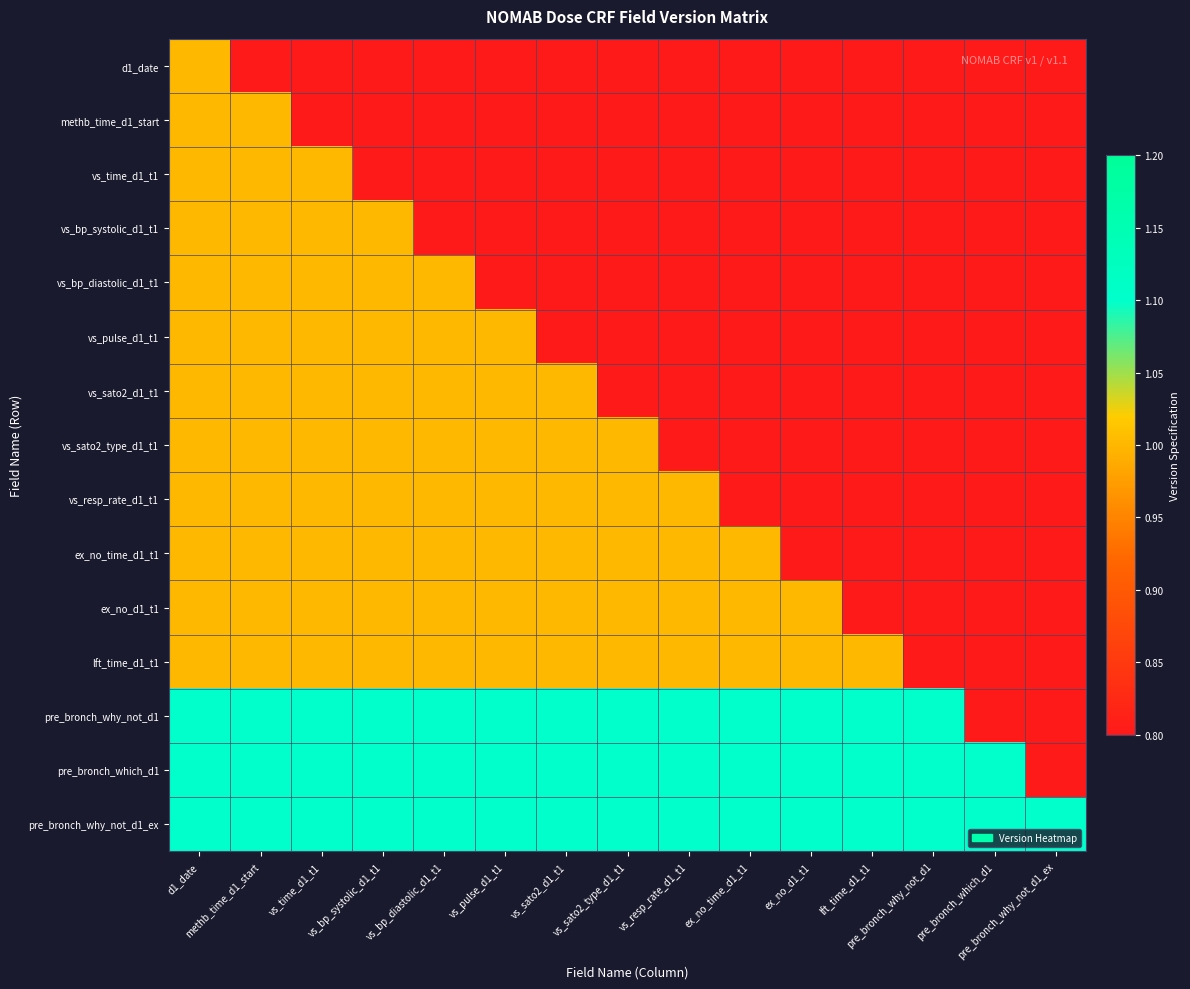

Reading left to right, list all the values displayed in this chart.

d1_date: d1_date=1.0	methb_time_d1_start=0.0	vs_time_d1_t1=0.0	vs_bp_systolic_d1_t1=0.0	vs_bp_diastolic_d1_t1=0.0	vs_pulse_d1_t1=0.0	vs_sato2_d1_t1=0.0	vs_sato2_type_d1_t1=0.0	vs_resp_rate_d1_t1=0.0	ex_no_time_d1_t1=0.0	ex_no_d1_t1=0.0	lft_time_d1_t1=0.0	pre_bronch_why_not_d1=0.0	pre_bronch_which_d1=0.0	pre_bronch_why_not_d1_ex=0.0
methb_time_d1_start: d1_date=1.0	methb_time_d1_start=1.0	vs_time_d1_t1=0.0	vs_bp_systolic_d1_t1=0.0	vs_bp_diastolic_d1_t1=0.0	vs_pulse_d1_t1=0.0	vs_sato2_d1_t1=0.0	vs_sato2_type_d1_t1=0.0	vs_resp_rate_d1_t1=0.0	ex_no_time_d1_t1=0.0	ex_no_d1_t1=0.0	lft_time_d1_t1=0.0	pre_bronch_why_not_d1=0.0	pre_bronch_which_d1=0.0	pre_bronch_why_not_d1_ex=0.0
vs_time_d1_t1: d1_date=1.0	methb_time_d1_start=1.0	vs_time_d1_t1=1.0	vs_bp_systolic_d1_t1=0.0	vs_bp_diastolic_d1_t1=0.0	vs_pulse_d1_t1=0.0	vs_sato2_d1_t1=0.0	vs_sato2_type_d1_t1=0.0	vs_resp_rate_d1_t1=0.0	ex_no_time_d1_t1=0.0	ex_no_d1_t1=0.0	lft_time_d1_t1=0.0	pre_bronch_why_not_d1=0.0	pre_bronch_which_d1=0.0	pre_bronch_why_not_d1_ex=0.0
vs_bp_systolic_d1_t1: d1_date=1.0	methb_time_d1_start=1.0	vs_time_d1_t1=1.0	vs_bp_systolic_d1_t1=1.0	vs_bp_diastolic_d1_t1=0.0	vs_pulse_d1_t1=0.0	vs_sato2_d1_t1=0.0	vs_sato2_type_d1_t1=0.0	vs_resp_rate_d1_t1=0.0	ex_no_time_d1_t1=0.0	ex_no_d1_t1=0.0	lft_time_d1_t1=0.0	pre_bronch_why_not_d1=0.0	pre_bronch_which_d1=0.0	pre_bronch_why_not_d1_ex=0.0
vs_bp_diastolic_d1_t1: d1_date=1.0	methb_time_d1_start=1.0	vs_time_d1_t1=1.0	vs_bp_systolic_d1_t1=1.0	vs_bp_diastolic_d1_t1=1.0	vs_pulse_d1_t1=0.0	vs_sato2_d1_t1=0.0	vs_sato2_type_d1_t1=0.0	vs_resp_rate_d1_t1=0.0	ex_no_time_d1_t1=0.0	ex_no_d1_t1=0.0	lft_time_d1_t1=0.0	pre_bronch_why_not_d1=0.0	pre_bronch_which_d1=0.0	pre_bronch_why_not_d1_ex=0.0
vs_pulse_d1_t1: d1_date=1.0	methb_time_d1_start=1.0	vs_time_d1_t1=1.0	vs_bp_systolic_d1_t1=1.0	vs_bp_diastolic_d1_t1=1.0	vs_pulse_d1_t1=1.0	vs_sato2_d1_t1=0.0	vs_sato2_type_d1_t1=0.0	vs_resp_rate_d1_t1=0.0	ex_no_time_d1_t1=0.0	ex_no_d1_t1=0.0	lft_time_d1_t1=0.0	pre_bronch_why_not_d1=0.0	pre_bronch_which_d1=0.0	pre_bronch_why_not_d1_ex=0.0
vs_sato2_d1_t1: d1_date=1.0	methb_time_d1_start=1.0	vs_time_d1_t1=1.0	vs_bp_systolic_d1_t1=1.0	vs_bp_diastolic_d1_t1=1.0	vs_pulse_d1_t1=1.0	vs_sato2_d1_t1=1.0	vs_sato2_type_d1_t1=0.0	vs_resp_rate_d1_t1=0.0	ex_no_time_d1_t1=0.0	ex_no_d1_t1=0.0	lft_time_d1_t1=0.0	pre_bronch_why_not_d1=0.0	pre_bronch_which_d1=0.0	pre_bronch_why_not_d1_ex=0.0
vs_sato2_type_d1_t1: d1_date=1.0	methb_time_d1_start=1.0	vs_time_d1_t1=1.0	vs_bp_systolic_d1_t1=1.0	vs_bp_diastolic_d1_t1=1.0	vs_pulse_d1_t1=1.0	vs_sato2_d1_t1=1.0	vs_sato2_type_d1_t1=1.0	vs_resp_rate_d1_t1=0.0	ex_no_time_d1_t1=0.0	ex_no_d1_t1=0.0	lft_time_d1_t1=0.0	pre_bronch_why_not_d1=0.0	pre_bronch_which_d1=0.0	pre_bronch_why_not_d1_ex=0.0
vs_resp_rate_d1_t1: d1_date=1.0	methb_time_d1_start=1.0	vs_time_d1_t1=1.0	vs_bp_systolic_d1_t1=1.0	vs_bp_diastolic_d1_t1=1.0	vs_pulse_d1_t1=1.0	vs_sato2_d1_t1=1.0	vs_sato2_type_d1_t1=1.0	vs_resp_rate_d1_t1=1.0	ex_no_time_d1_t1=0.0	ex_no_d1_t1=0.0	lft_time_d1_t1=0.0	pre_bronch_why_not_d1=0.0	pre_bronch_which_d1=0.0	pre_bronch_why_not_d1_ex=0.0
ex_no_time_d1_t1: d1_date=1.0	methb_time_d1_start=1.0	vs_time_d1_t1=1.0	vs_bp_systolic_d1_t1=1.0	vs_bp_diastolic_d1_t1=1.0	vs_pulse_d1_t1=1.0	vs_sato2_d1_t1=1.0	vs_sato2_type_d1_t1=1.0	vs_resp_rate_d1_t1=1.0	ex_no_time_d1_t1=1.0	ex_no_d1_t1=0.0	lft_time_d1_t1=0.0	pre_bronch_why_not_d1=0.0	pre_bronch_which_d1=0.0	pre_bronch_why_not_d1_ex=0.0
ex_no_d1_t1: d1_date=1.0	methb_time_d1_start=1.0	vs_time_d1_t1=1.0	vs_bp_systolic_d1_t1=1.0	vs_bp_diastolic_d1_t1=1.0	vs_pulse_d1_t1=1.0	vs_sato2_d1_t1=1.0	vs_sato2_type_d1_t1=1.0	vs_resp_rate_d1_t1=1.0	ex_no_time_d1_t1=1.0	ex_no_d1_t1=1.0	lft_time_d1_t1=0.0	pre_bronch_why_not_d1=0.0	pre_bronch_which_d1=0.0	pre_bronch_why_not_d1_ex=0.0
lft_time_d1_t1: d1_date=1.0	methb_time_d1_start=1.0	vs_time_d1_t1=1.0	vs_bp_systolic_d1_t1=1.0	vs_bp_diastolic_d1_t1=1.0	vs_pulse_d1_t1=1.0	vs_sato2_d1_t1=1.0	vs_sato2_type_d1_t1=1.0	vs_resp_rate_d1_t1=1.0	ex_no_time_d1_t1=1.0	ex_no_d1_t1=1.0	lft_time_d1_t1=1.0	pre_bronch_why_not_d1=0.0	pre_bronch_which_d1=0.0	pre_bronch_why_not_d1_ex=0.0
pre_bronch_why_not_d1: d1_date=1.1	methb_time_d1_start=1.1	vs_time_d1_t1=1.1	vs_bp_systolic_d1_t1=1.1	vs_bp_diastolic_d1_t1=1.1	vs_pulse_d1_t1=1.1	vs_sato2_d1_t1=1.1	vs_sato2_type_d1_t1=1.1	vs_resp_rate_d1_t1=1.1	ex_no_time_d1_t1=1.1	ex_no_d1_t1=1.1	lft_time_d1_t1=1.1	pre_bronch_why_not_d1=1.1	pre_bronch_which_d1=0.0	pre_bronch_why_not_d1_ex=0.0
pre_bronch_which_d1: d1_date=1.1	methb_time_d1_start=1.1	vs_time_d1_t1=1.1	vs_bp_systolic_d1_t1=1.1	vs_bp_diastolic_d1_t1=1.1	vs_pulse_d1_t1=1.1	vs_sato2_d1_t1=1.1	vs_sato2_type_d1_t1=1.1	vs_resp_rate_d1_t1=1.1	ex_no_time_d1_t1=1.1	ex_no_d1_t1=1.1	lft_time_d1_t1=1.1	pre_bronch_why_not_d1=1.1	pre_bronch_which_d1=1.1	pre_bronch_why_not_d1_ex=0.0
pre_bronch_why_not_d1_ex: d1_date=1.1	methb_time_d1_start=1.1	vs_time_d1_t1=1.1	vs_bp_systolic_d1_t1=1.1	vs_bp_diastolic_d1_t1=1.1	vs_pulse_d1_t1=1.1	vs_sato2_d1_t1=1.1	vs_sato2_type_d1_t1=1.1	vs_resp_rate_d1_t1=1.1	ex_no_time_d1_t1=1.1	ex_no_d1_t1=1.1	lft_time_d1_t1=1.1	pre_bronch_why_not_d1=1.1	pre_bronch_which_d1=1.1	pre_bronch_why_not_d1_ex=1.1